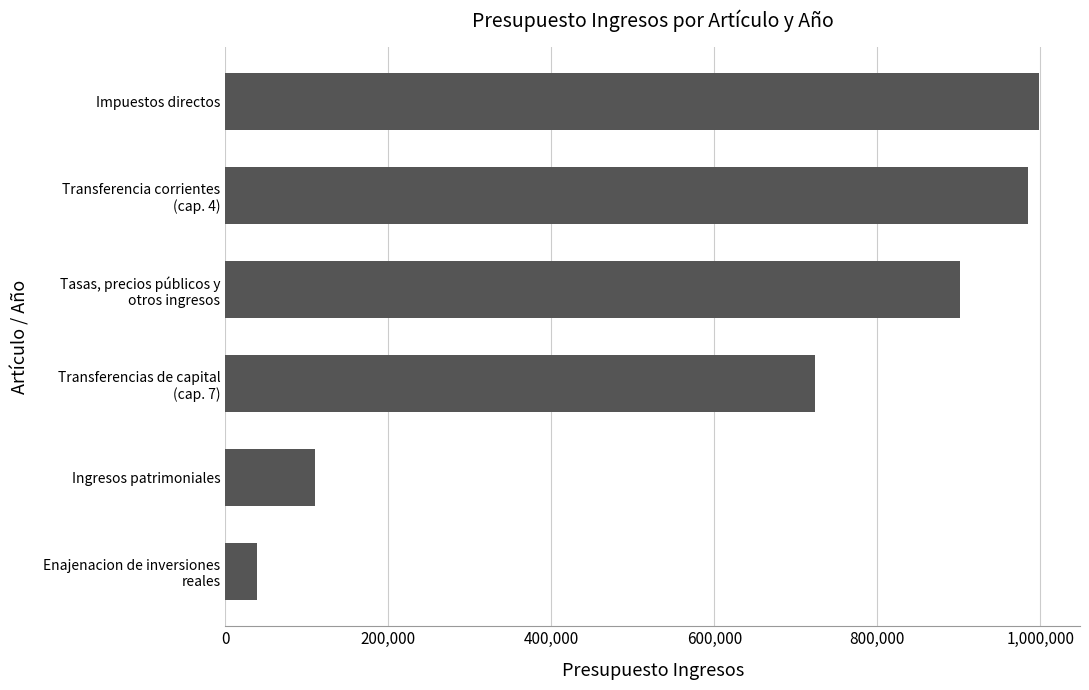

What is the average value?

626429